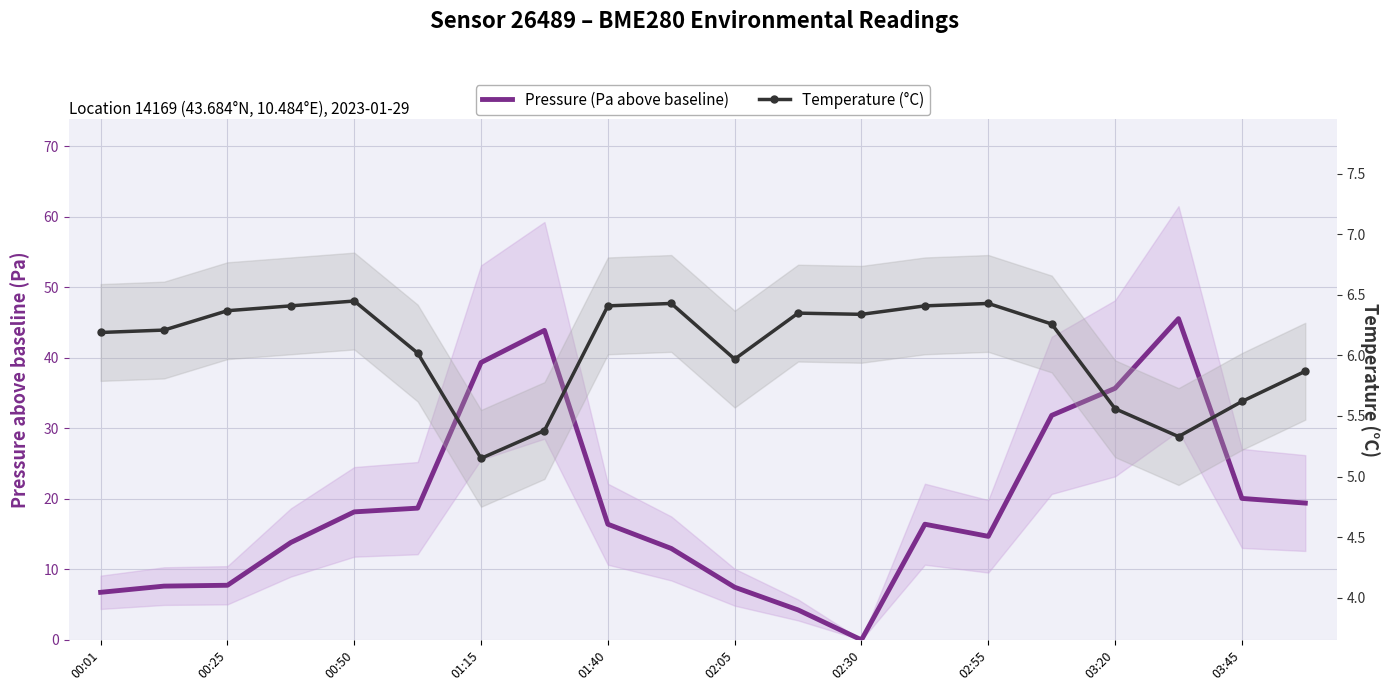

The Pressure (Pa above baseline) series shows 25.9 at 02:55. True or false?

False